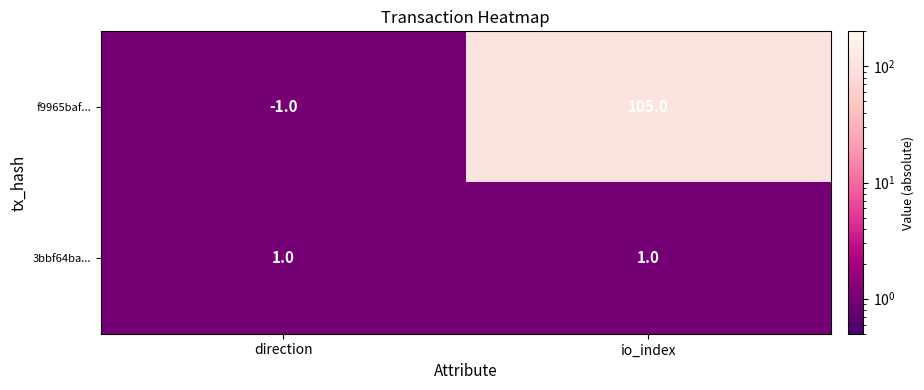

Reading left to right, transcribe all the data shown in this chart.

f9965baf...: direction=-1	io_index=105
3bbf64ba...: direction=1	io_index=1